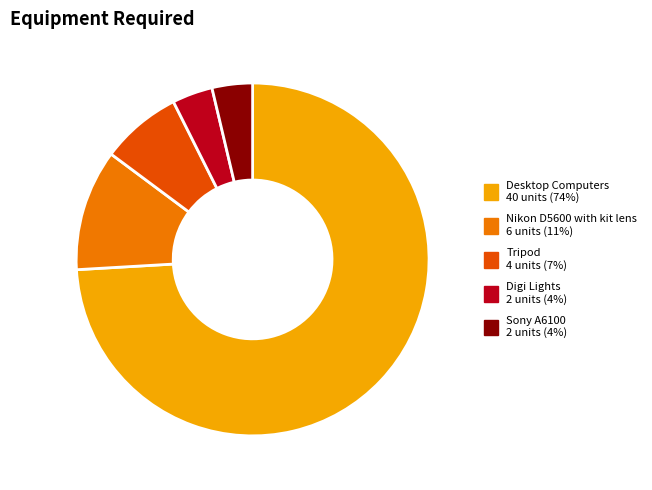

Which slice is the largest?

Desktop Computers